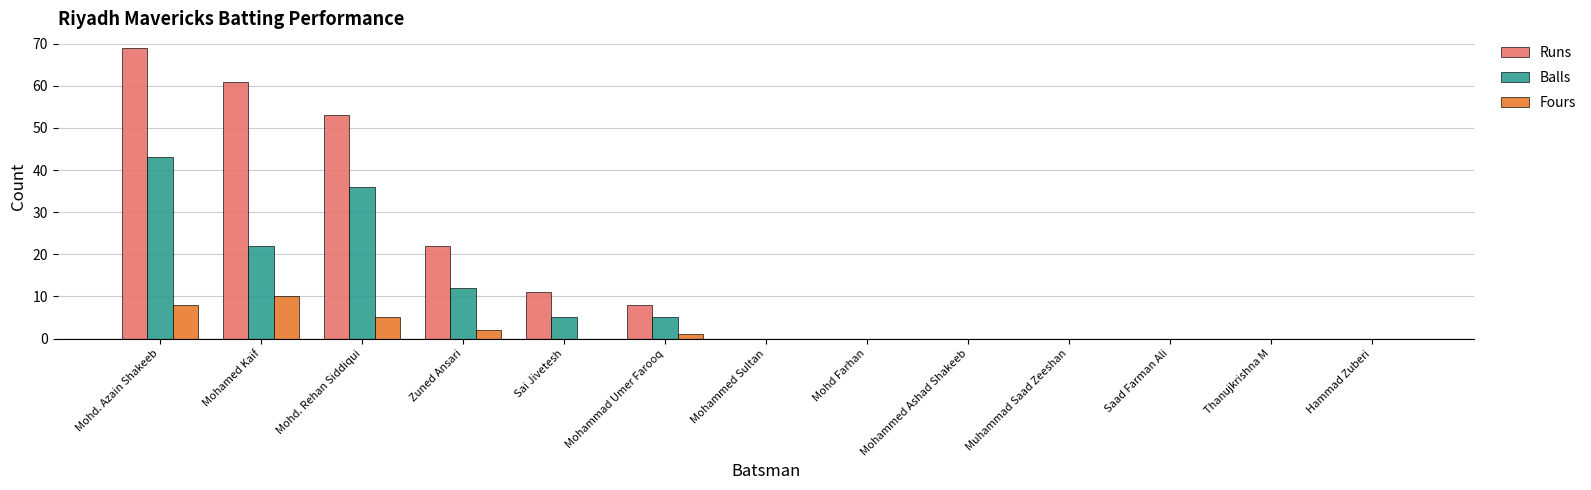

What is the sum of all Balls values?

123